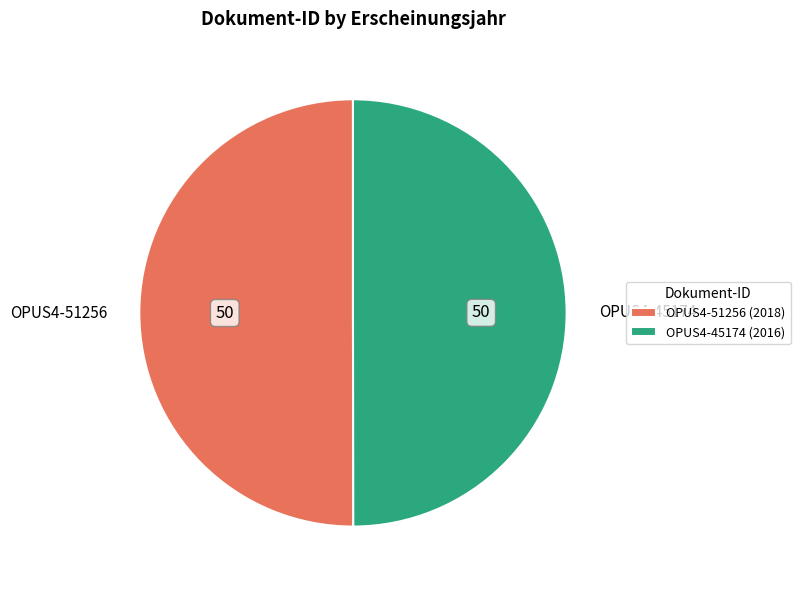

Is it true that OPUS4-45174 is 41% of the pie?

False